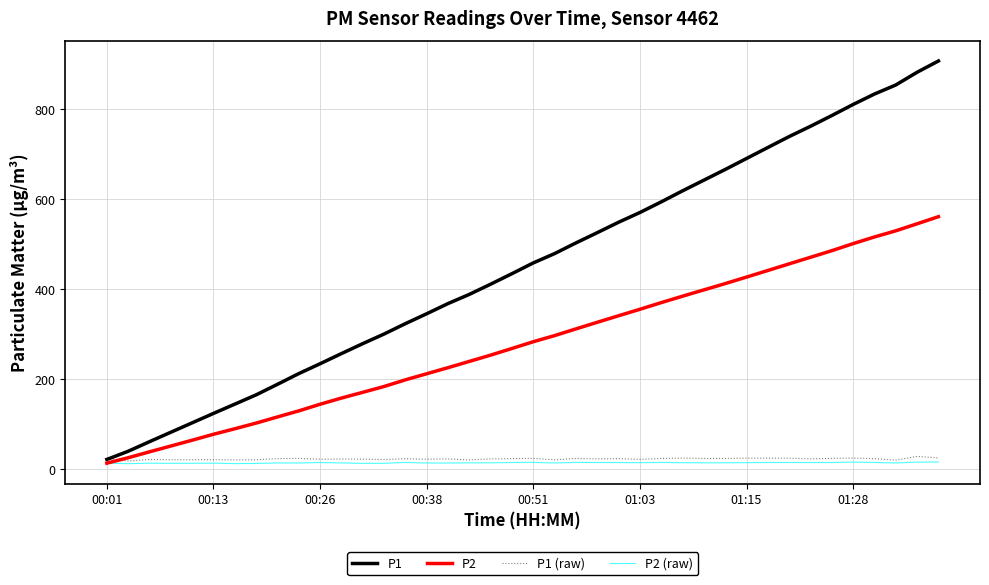

Which series has the largest total across all categories?

P1